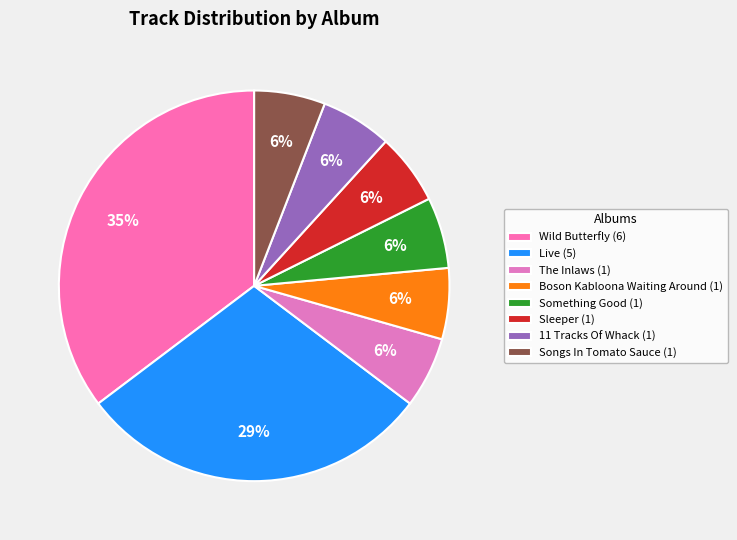

To the nearest percent, what is the difference between the largest and smallest slice percentages?

29%